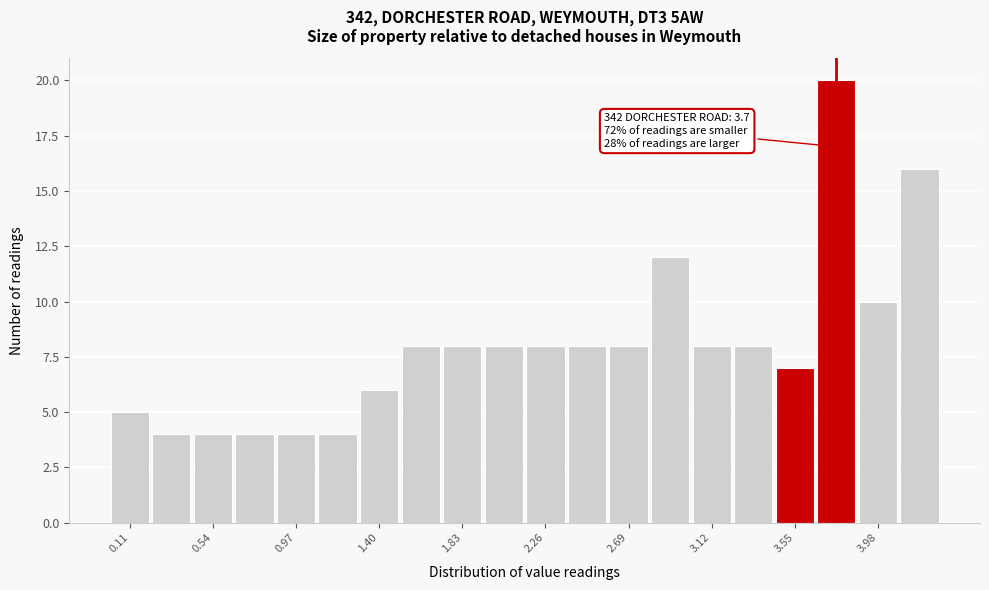

Which range on the x-axis has the tallest bar?

3.655 to 3.870